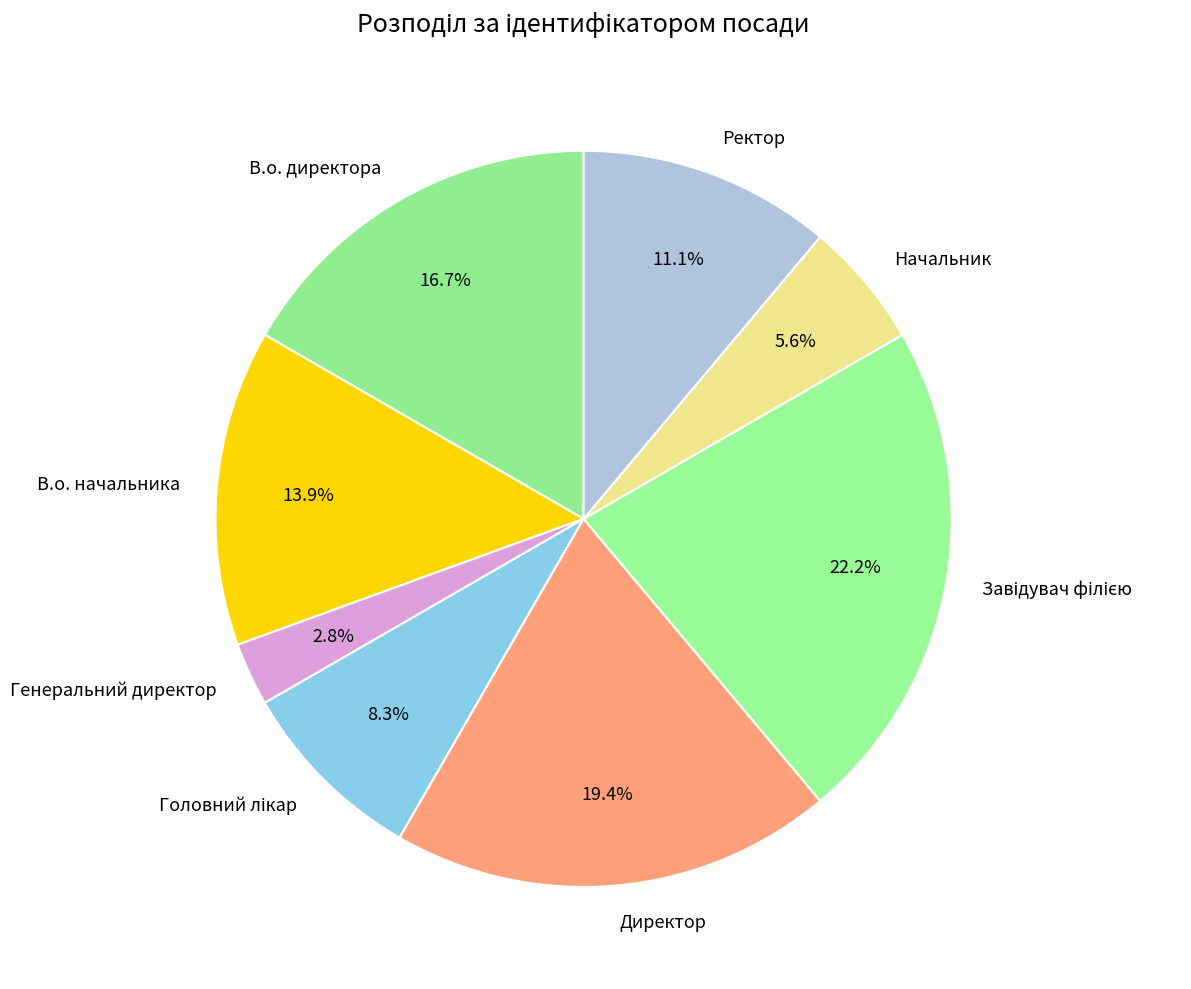

Between Директор and Генеральний директор, which is larger?

Директор